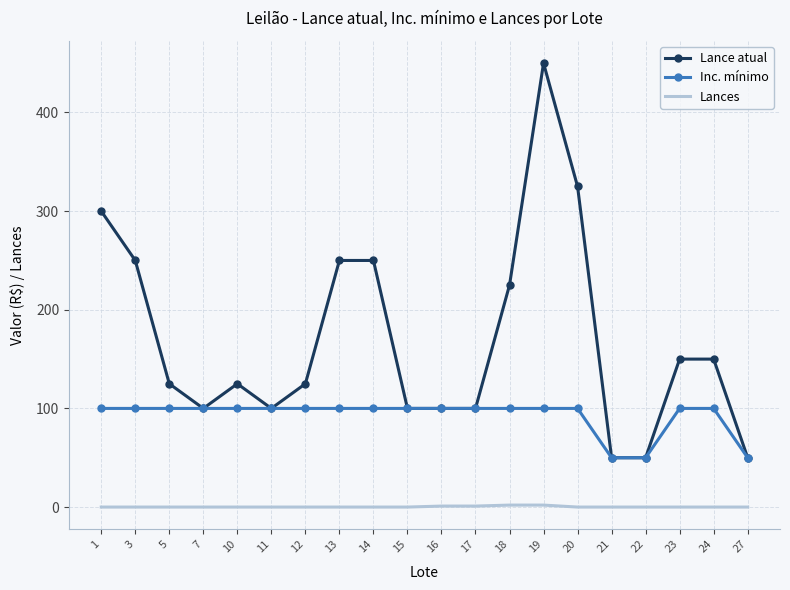

True or false: Lance atual and Lances intersect in this chart.

False